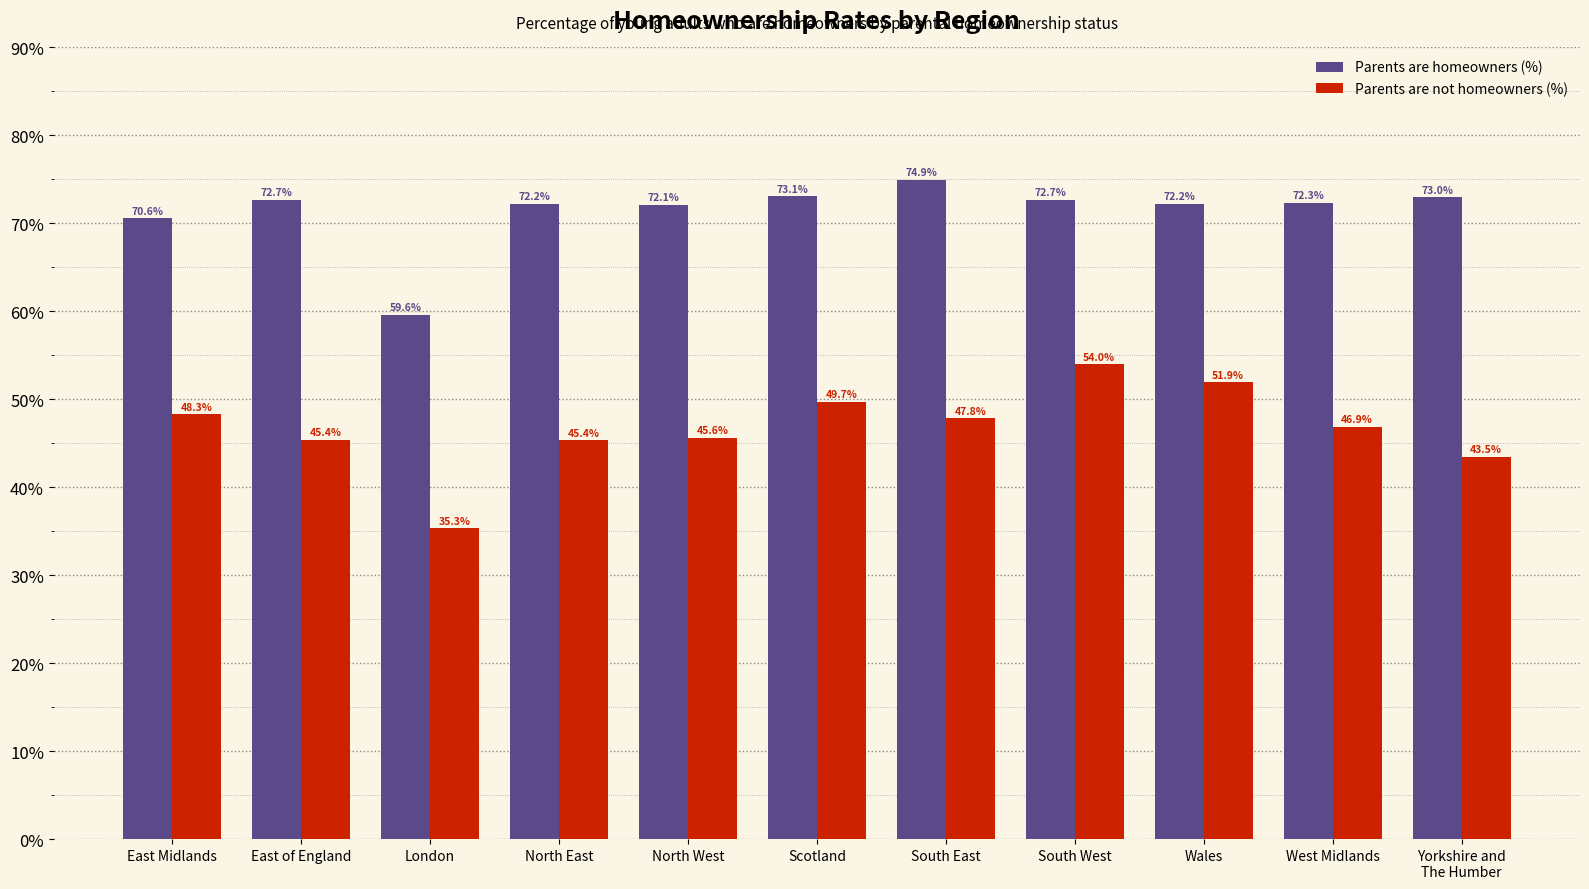

What is the sum of all Parents are not homeowners (%) values?

513.7